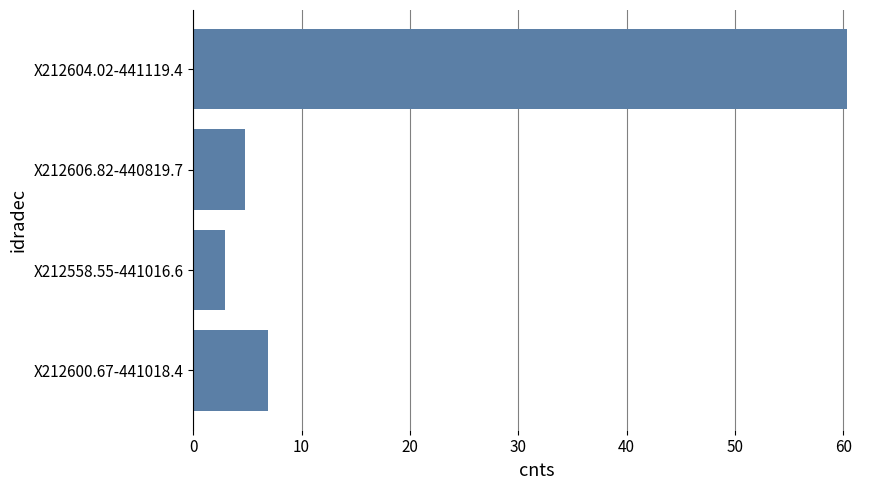

Count the number of data series in this chart.

1